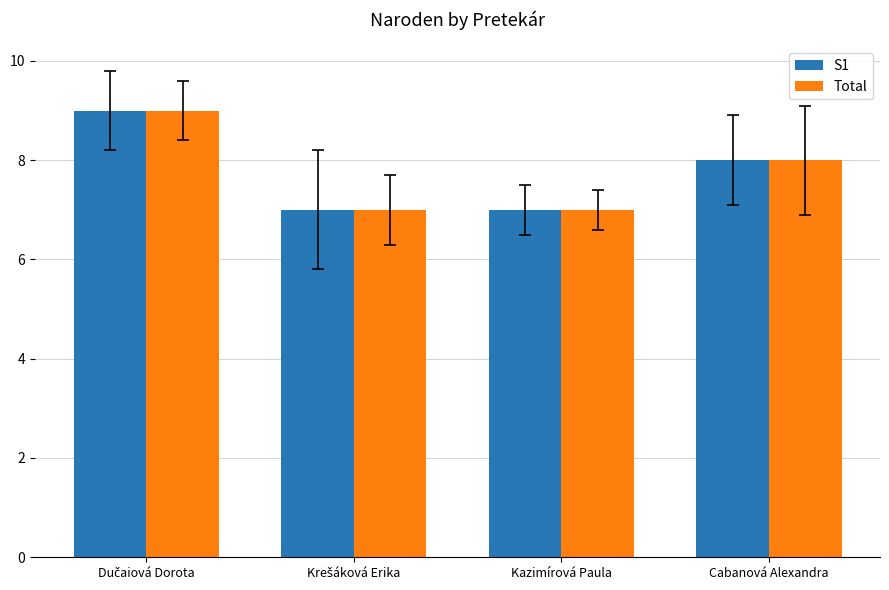

Reading left to right, what are all the values shown in this chart?

S1: 9	7	7	8
Total: 9	7	7	8